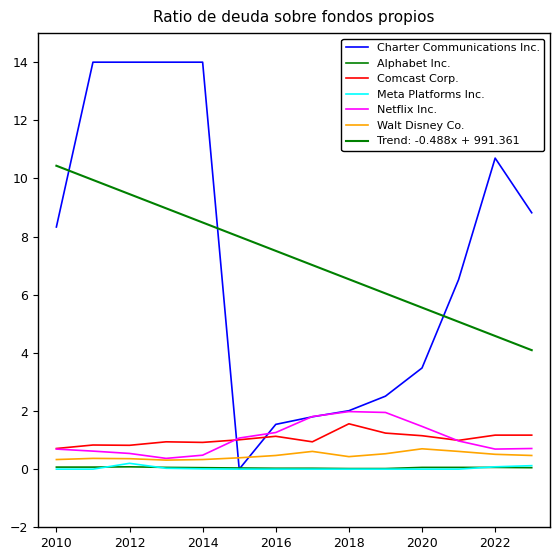

Does the chart have visible grid lines?

No